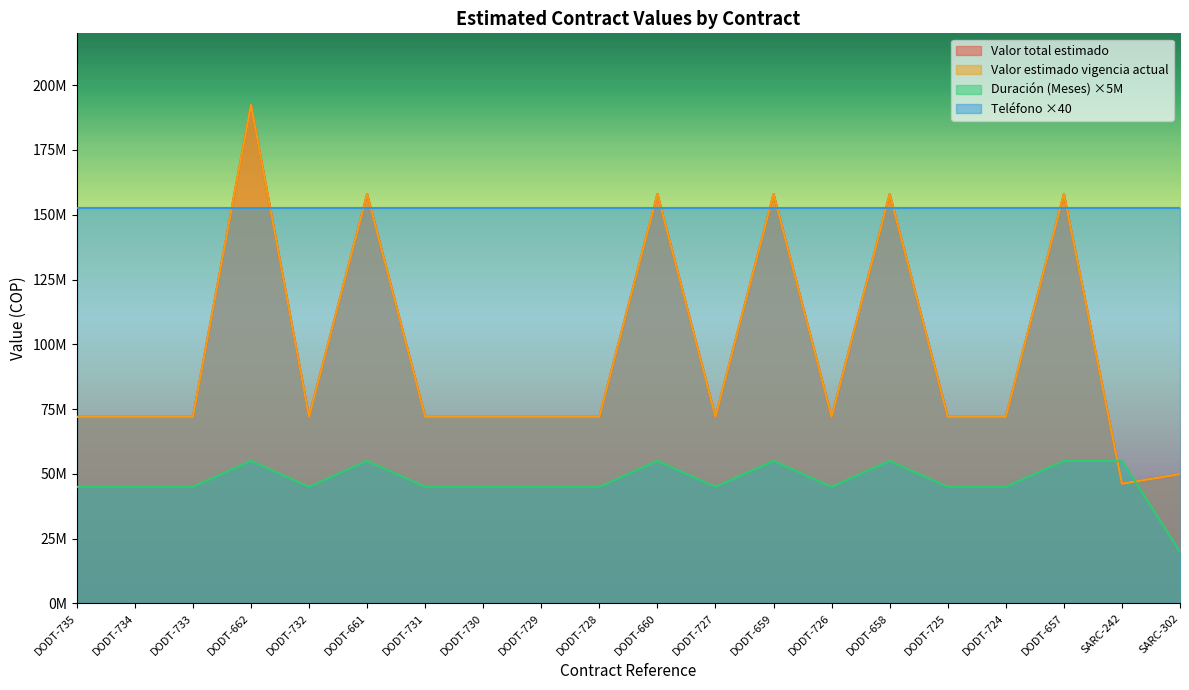

Is it true that Duración (Meses) equals 45000000 at DODT-724?

True